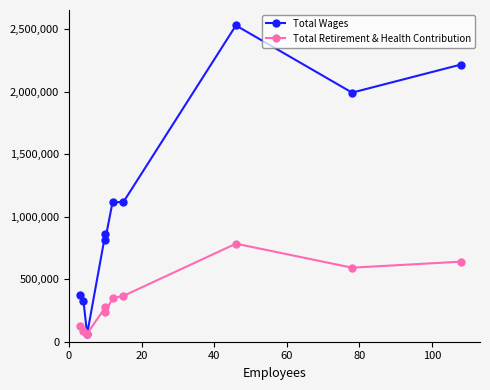

Reading left to right, extract all data points from this chart.

Total Wages: 374250	325744	60000	860366	816324	1115473	1117205	2529175	1991924	2216393
Total Retirement & Health Contribution: 122226	87504	64876	274231	234592	348190	366242	784115	591971	640071